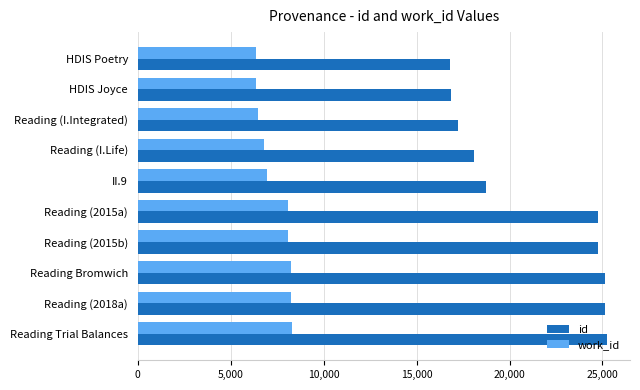

List the series in order of their overall mean, highest first.

id, work_id